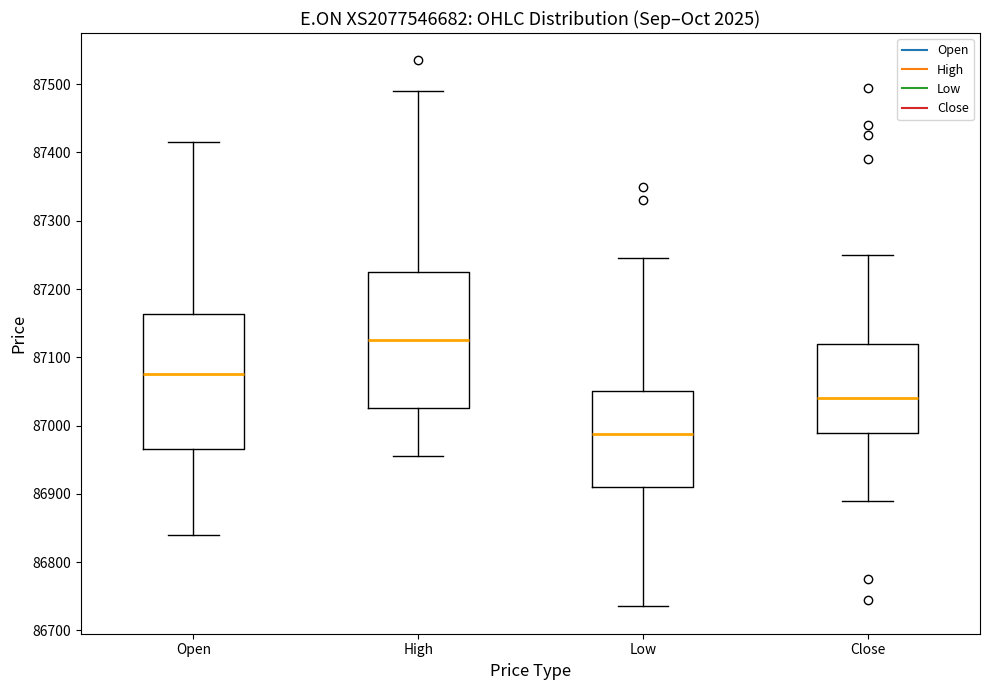

Which box has the lowest median line?

Low